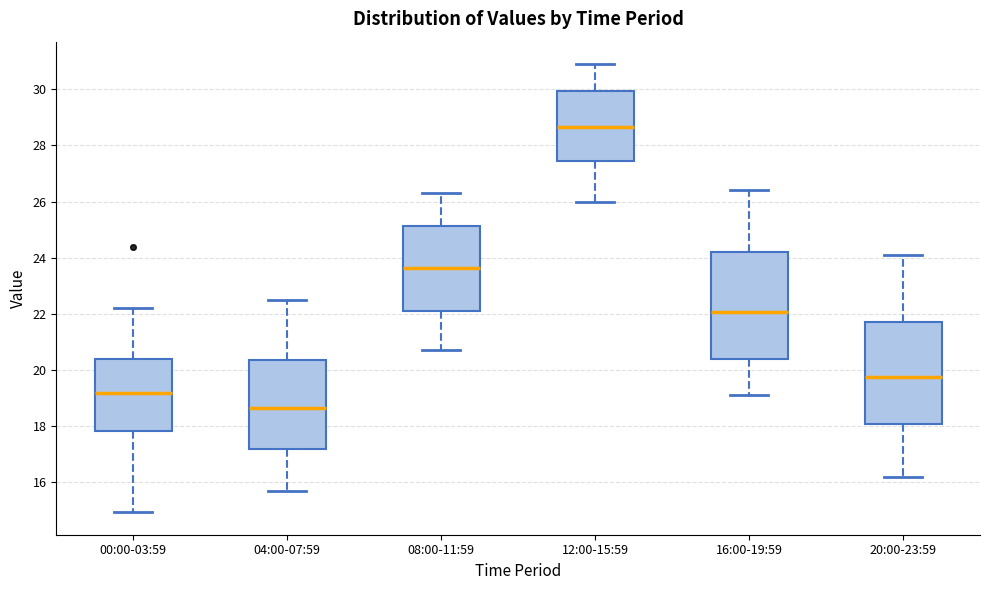

Which box's median line is the highest?

12:00-15:59